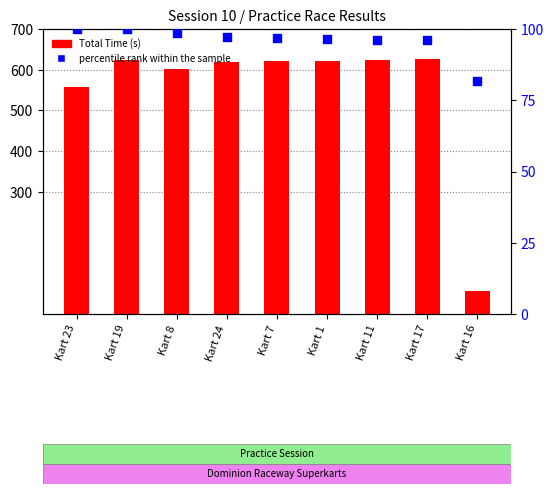

Is the value of percentile rank within the sample at Kart 23 greater than the value of Total Time at Kart 19?

No